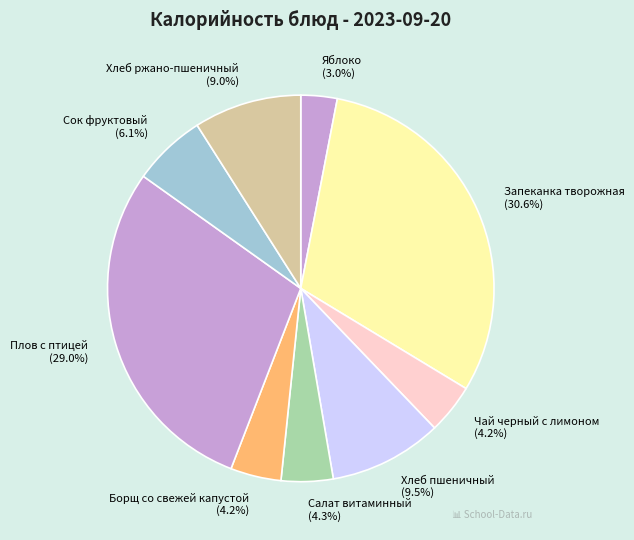

Do Хлеб ржано-пшеничный and Плов с птицей together represent more than half of the pie?

No